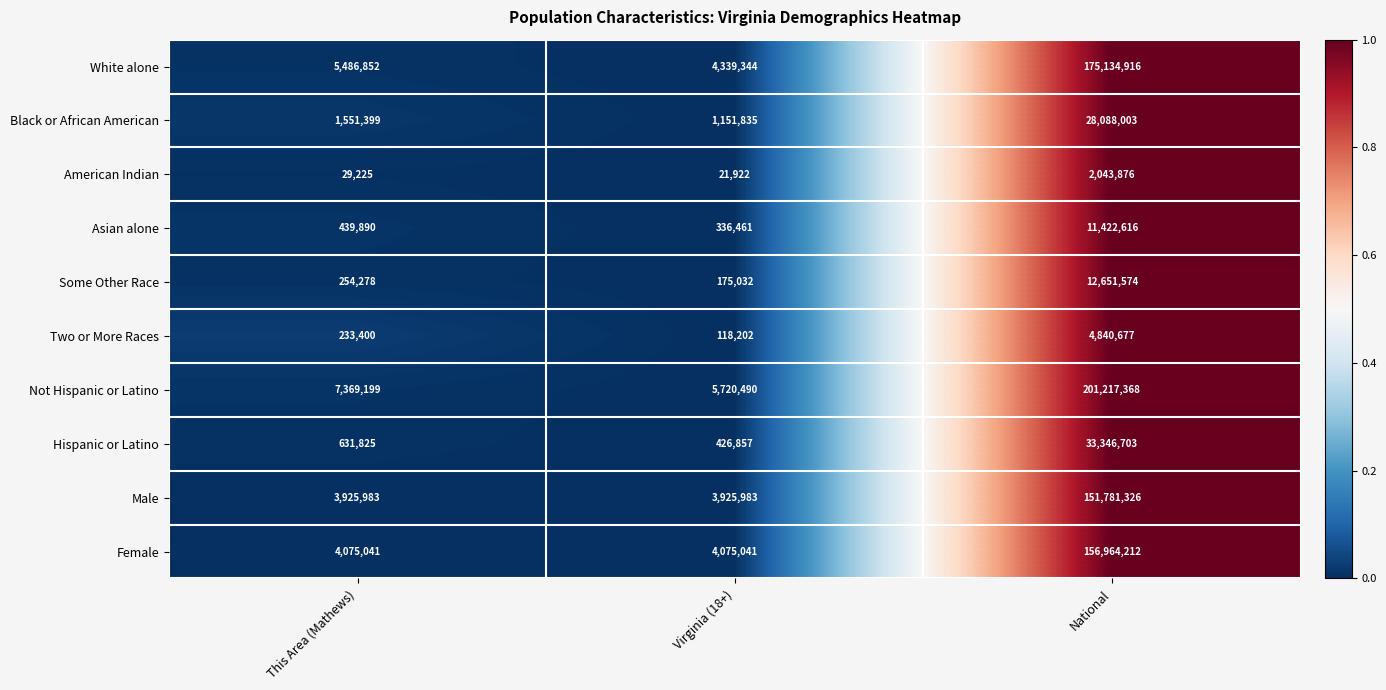

Count the number of data series in this chart.

10